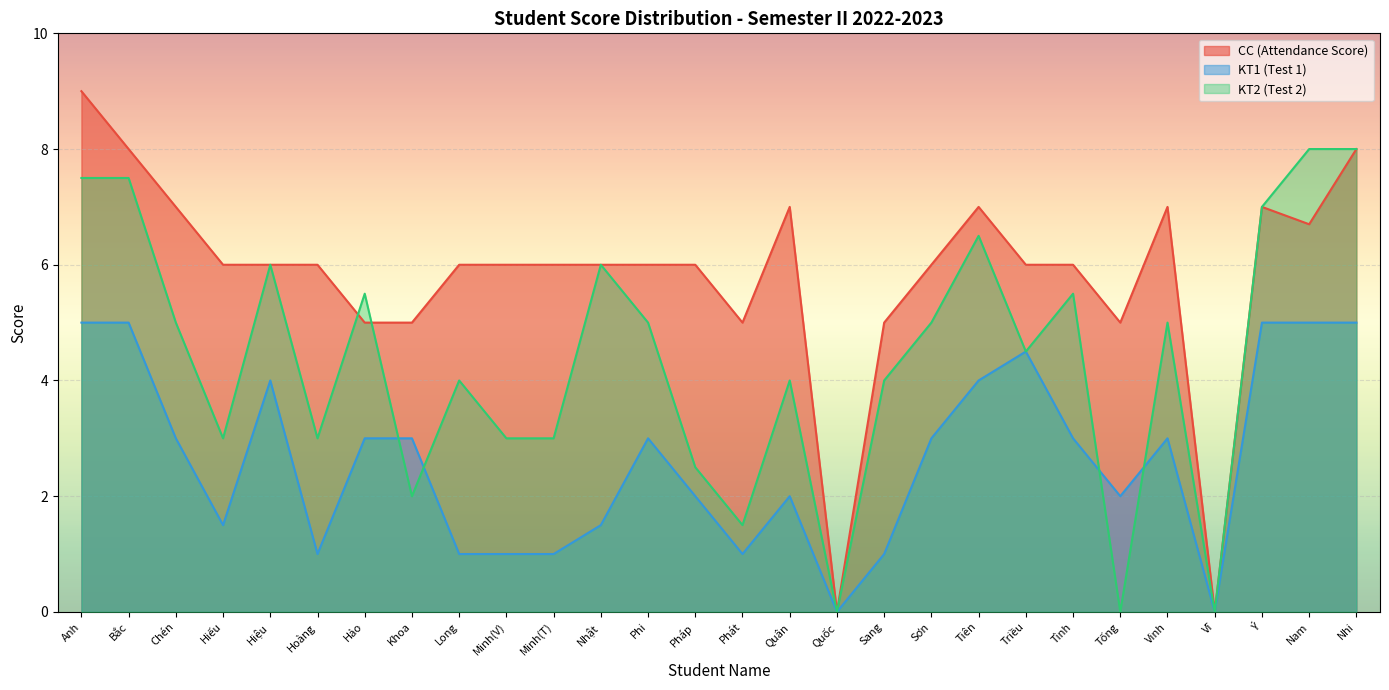

At which category does KT2 (Test 2) reach its first local peak?

Hiệu